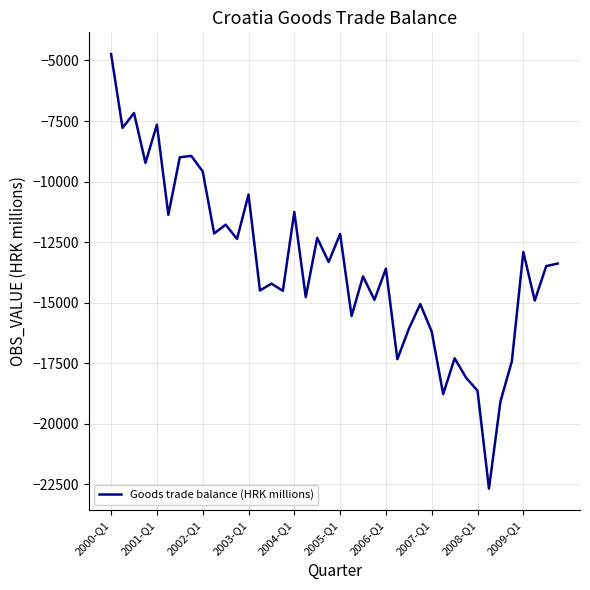

What is the smallest value displayed?

-22688